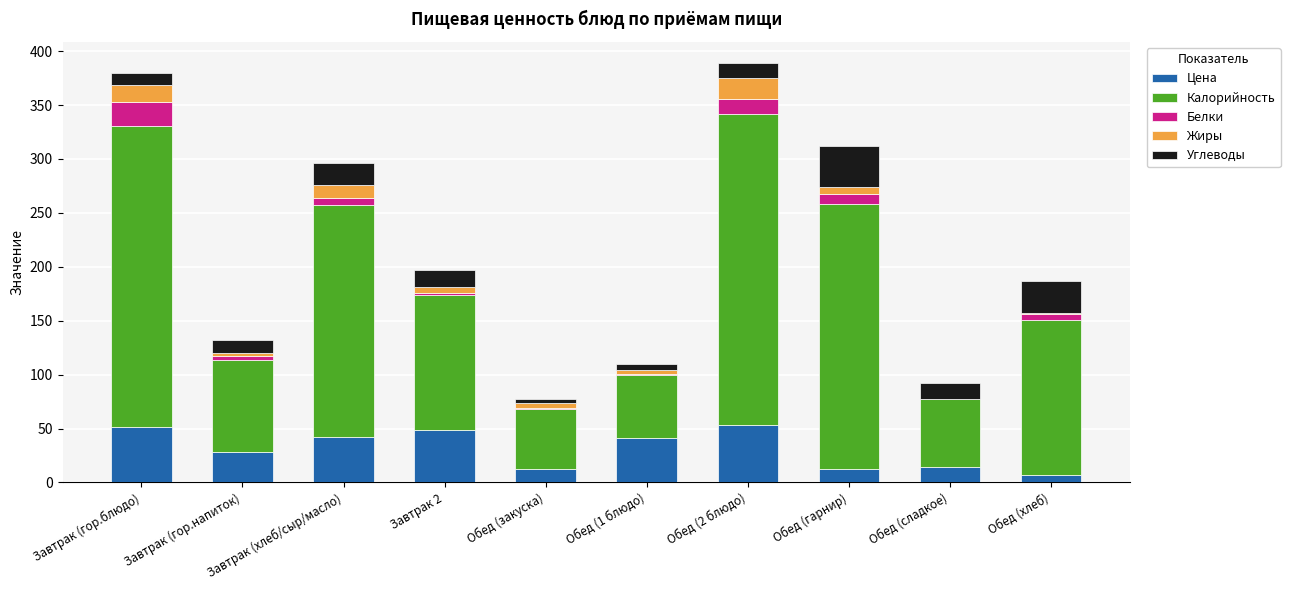

What is the total value across all series at Завтрак (гор.блюдо)?

379.3